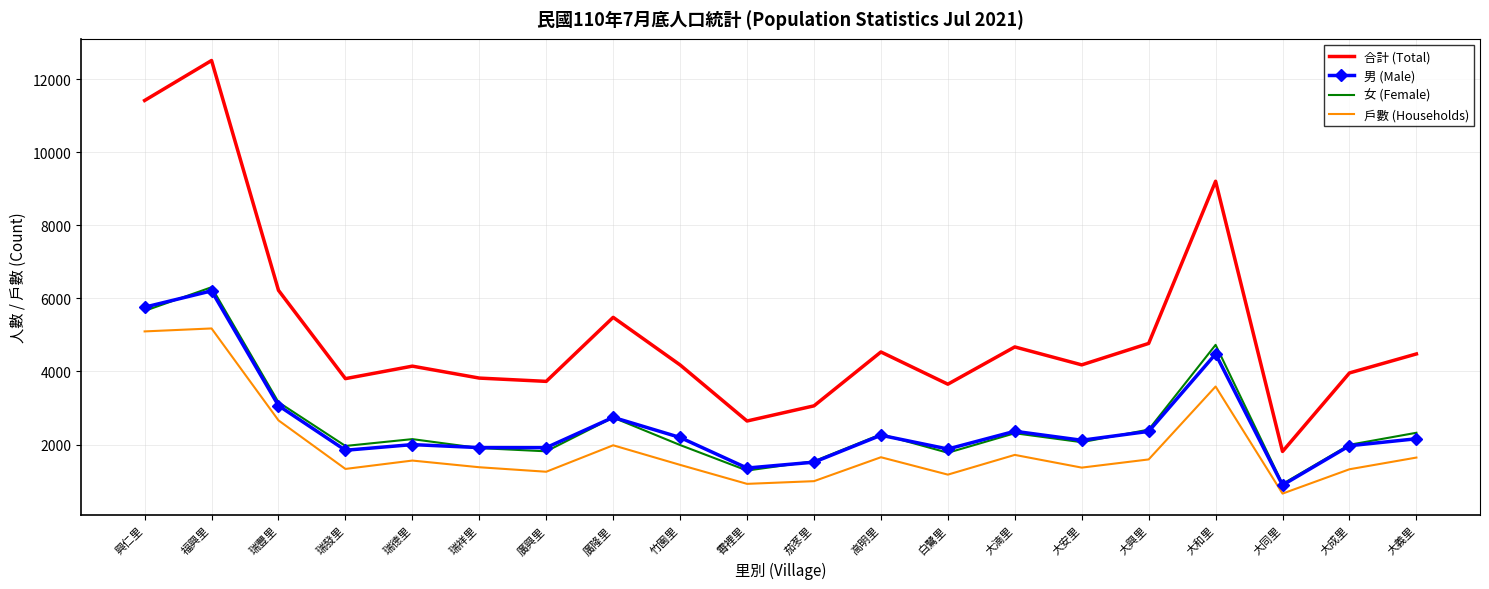

What is the sum of all 合計 (Total) values?

102282